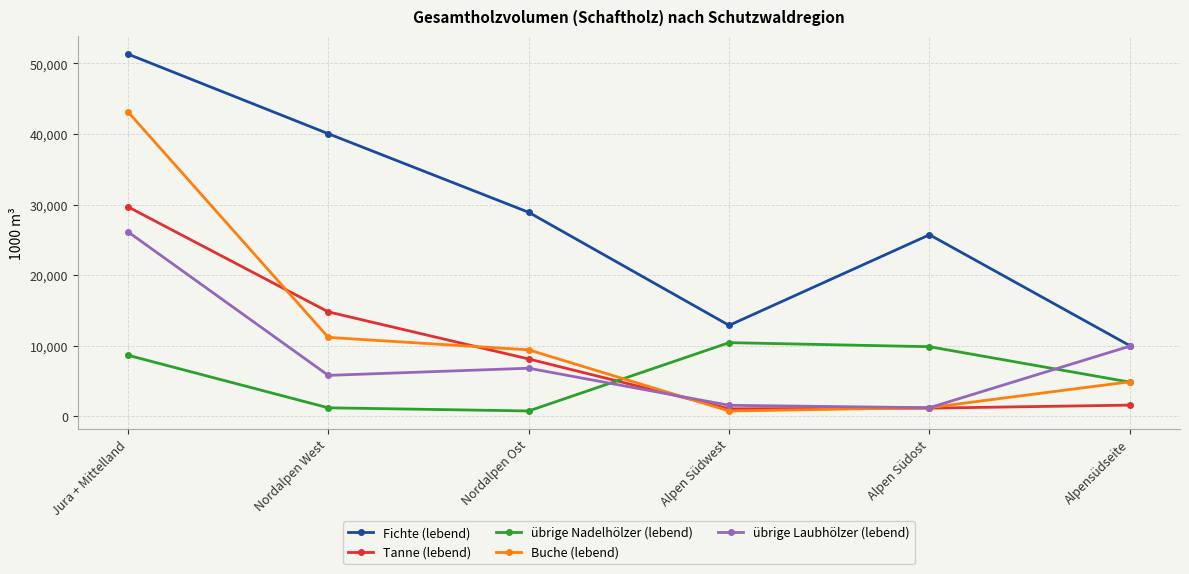

True or false: Tanne (lebend) has a value of 29694 at Jura + Mittelland.

True